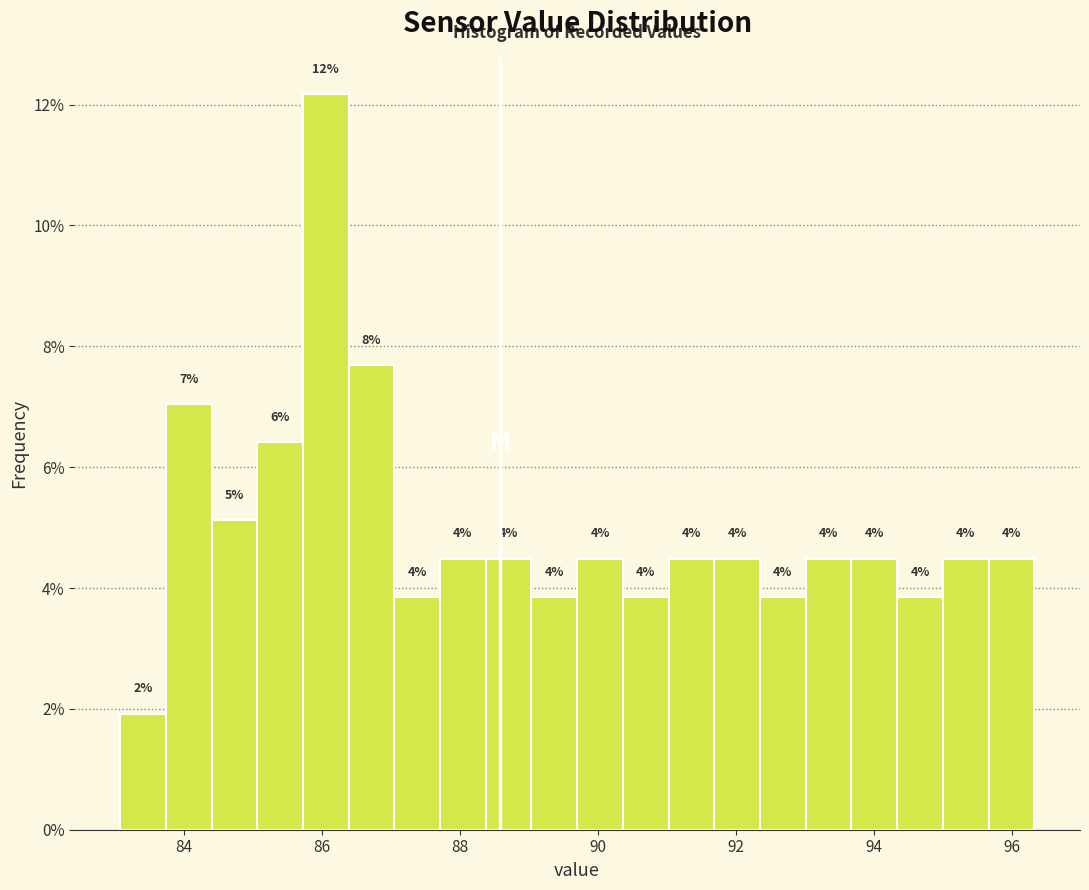

Around what value on the x-axis is the tallest bar? Give the approximate position of its centre, as read against the axis.

86.0